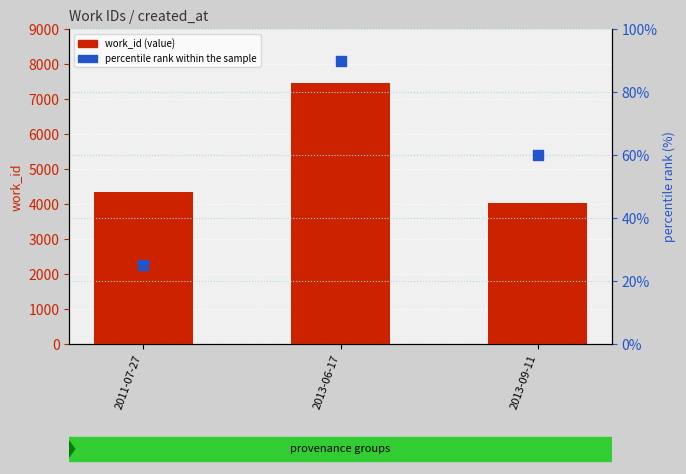

Which series has the largest total across all categories?

work_id (value)